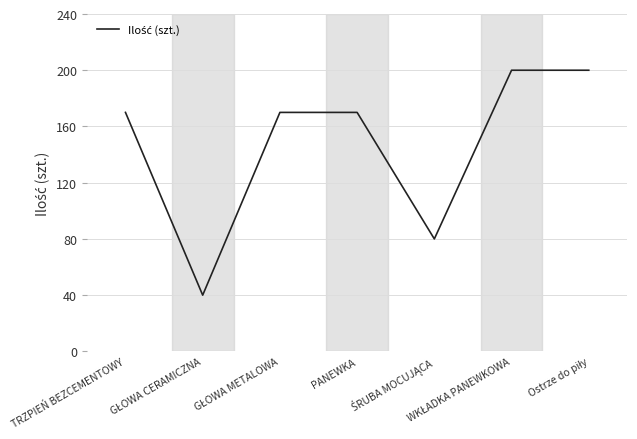

How many interior local valleys (lower than both neighbors) does the data have?

2